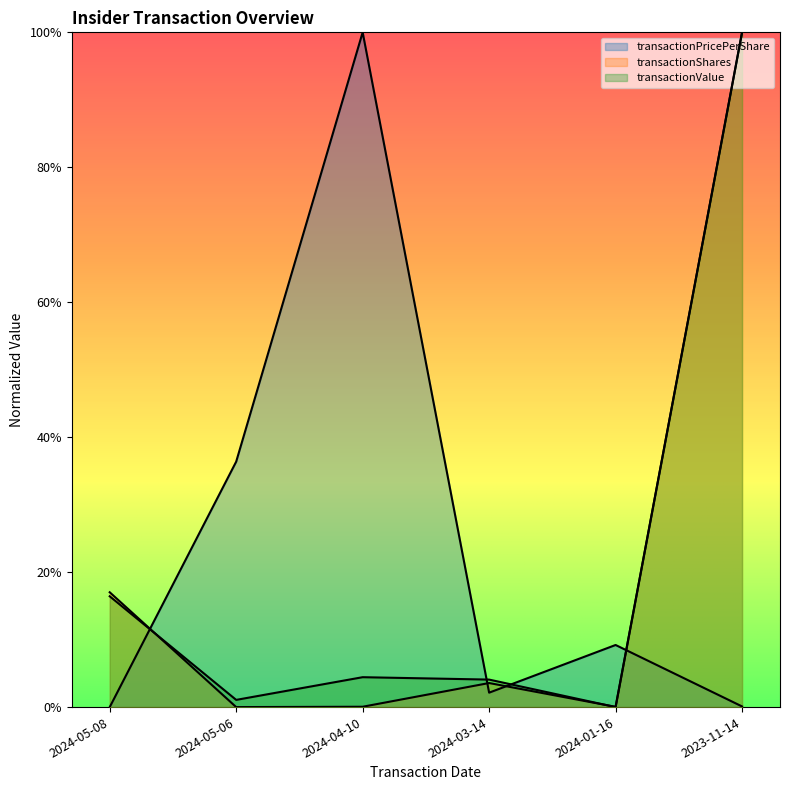

Rank the series by their average value, from lowest to highest.

transactionShares, transactionValue, transactionPricePerShare